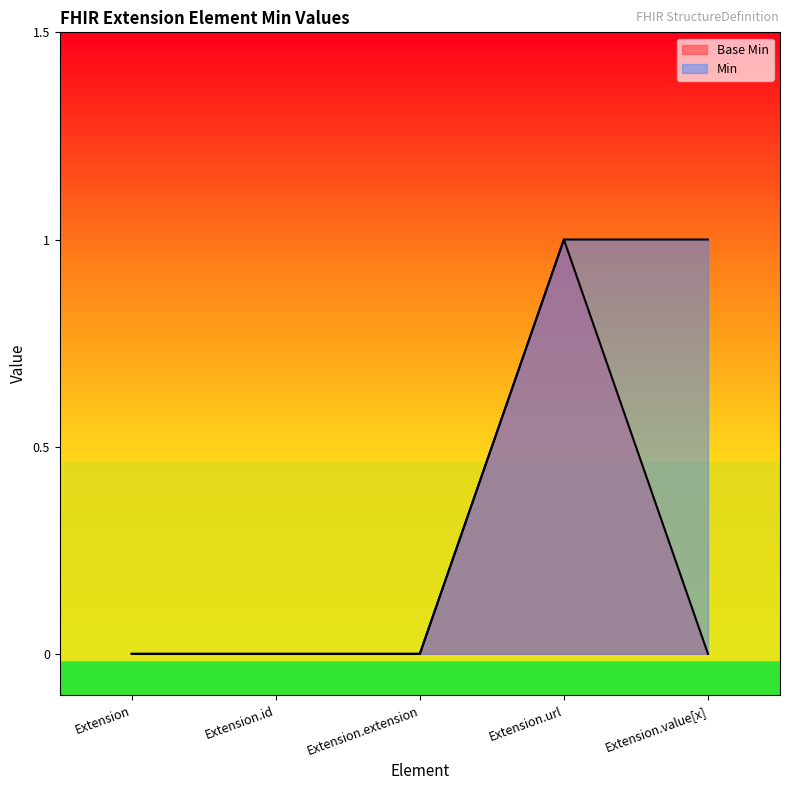

True or false: Min and Base Min cross at least once.

False